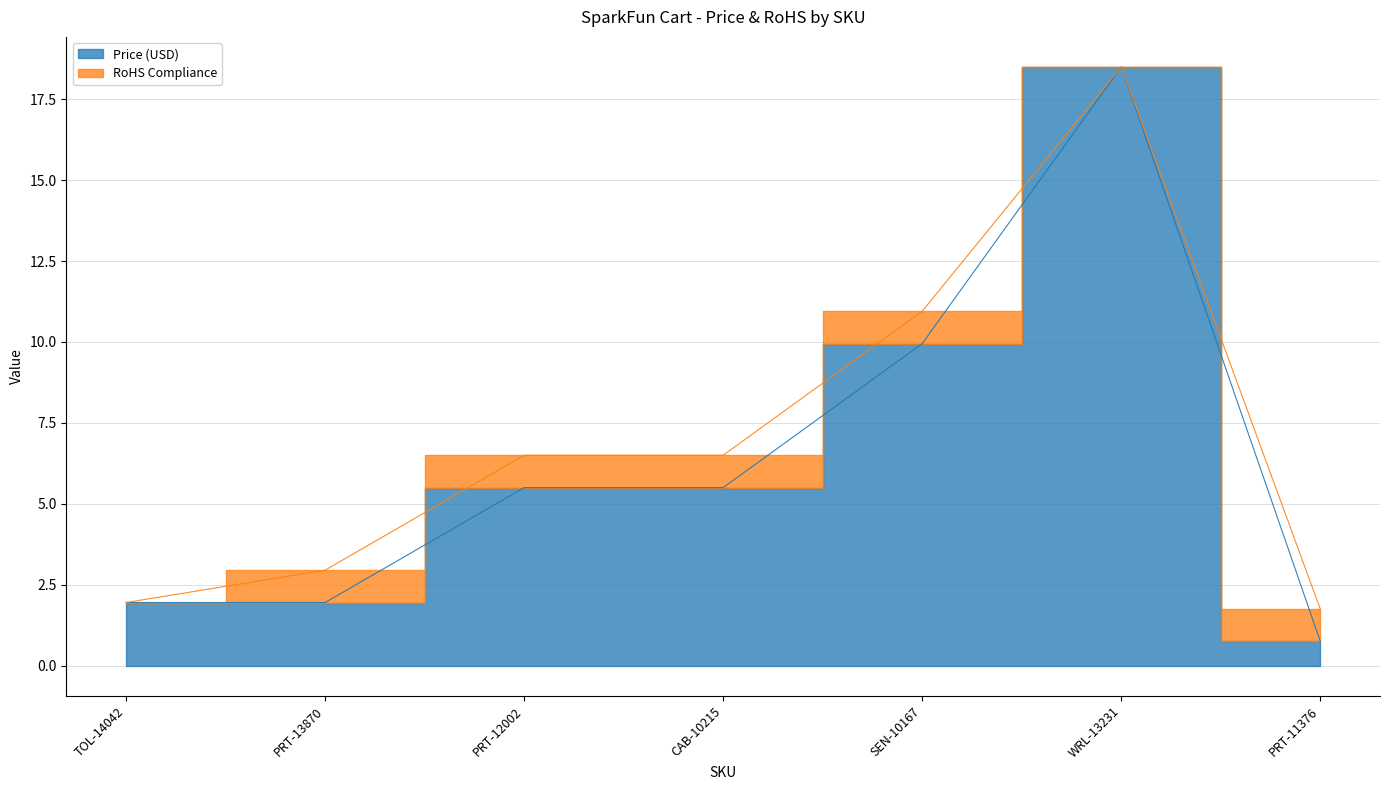

What is the ratio of the value at CAB-10215 to the value at WRL-13231?

0.3